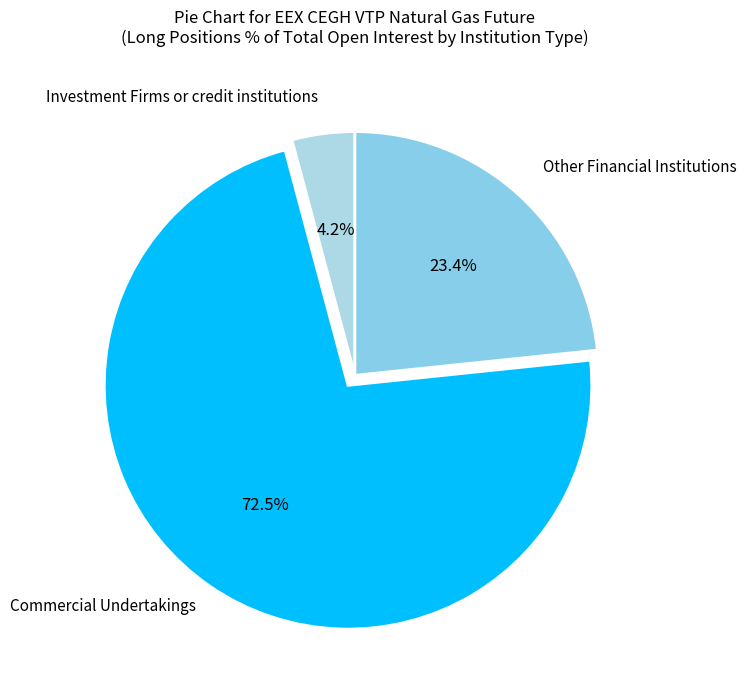

Does Other Financial Institutions represent more than half of the total?

No